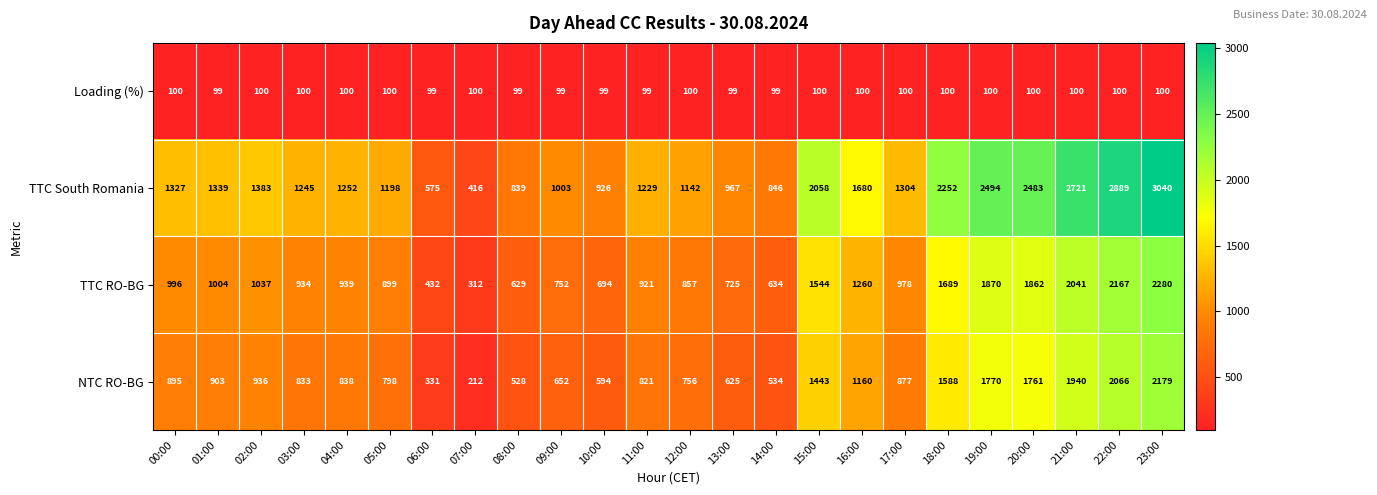

Count the number of categories in the chart.

24